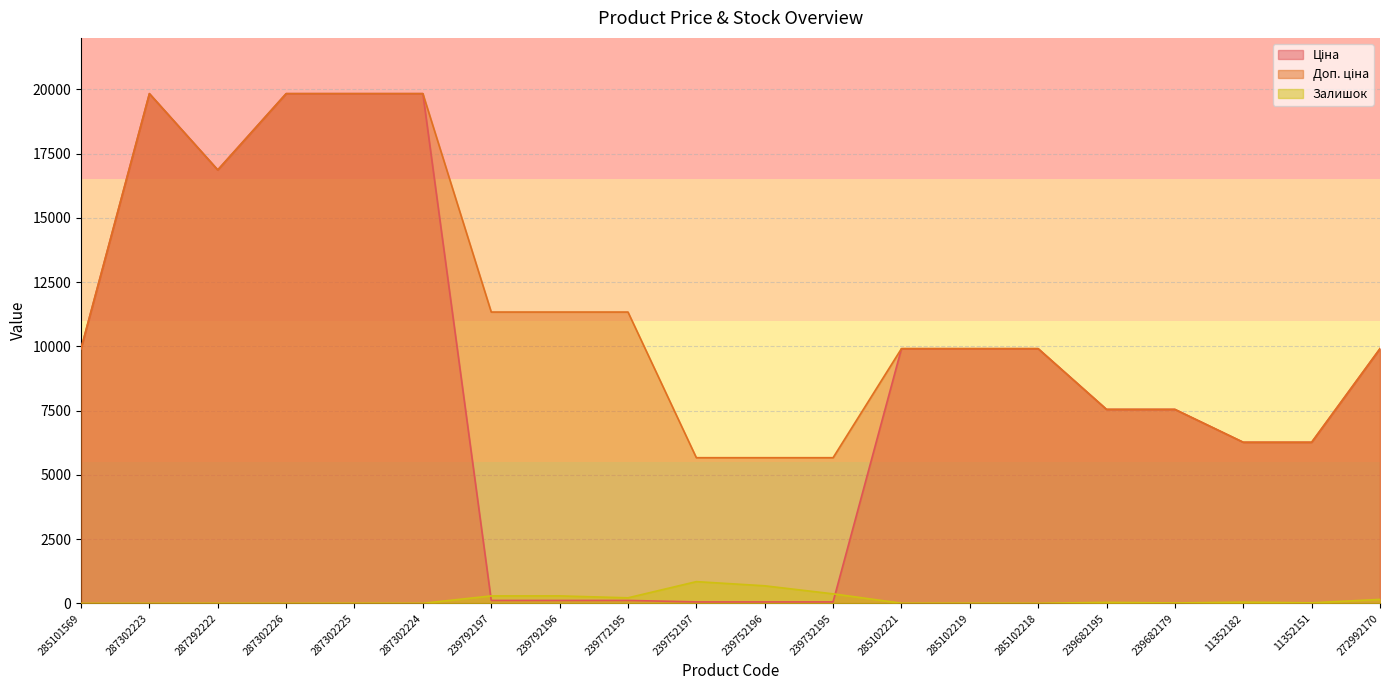

What is the difference between the second highest and minimum values in the Ціна series?

19774.4